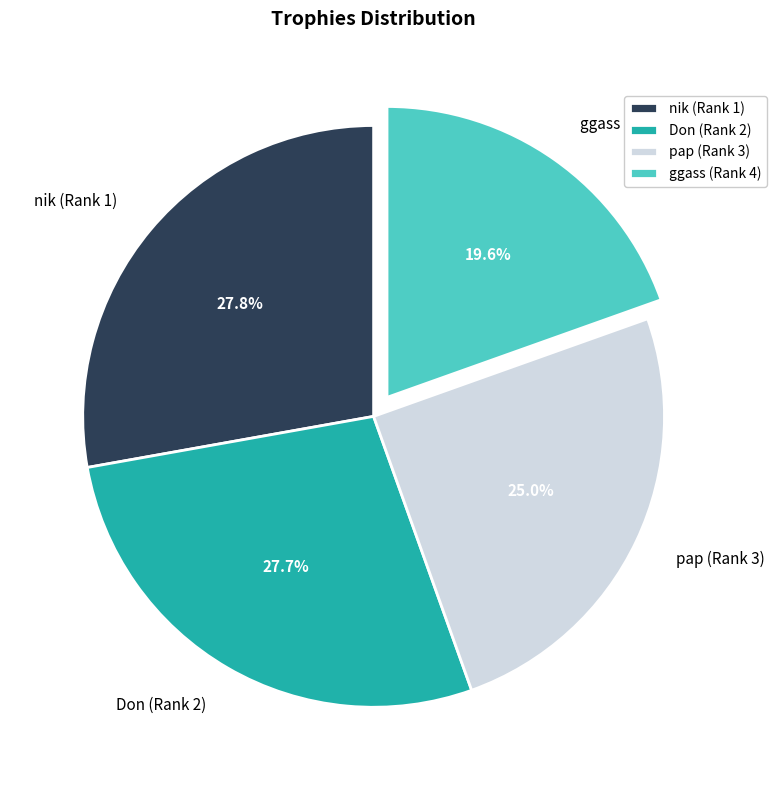

Which category has the smallest portion of the pie?

ggass (Rank 4)